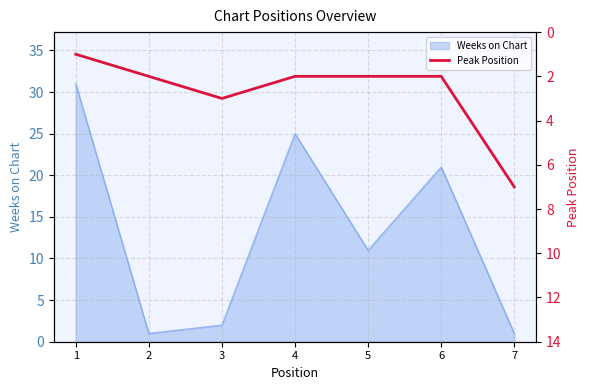

What is the maximum value for Weeks on Chart?

31